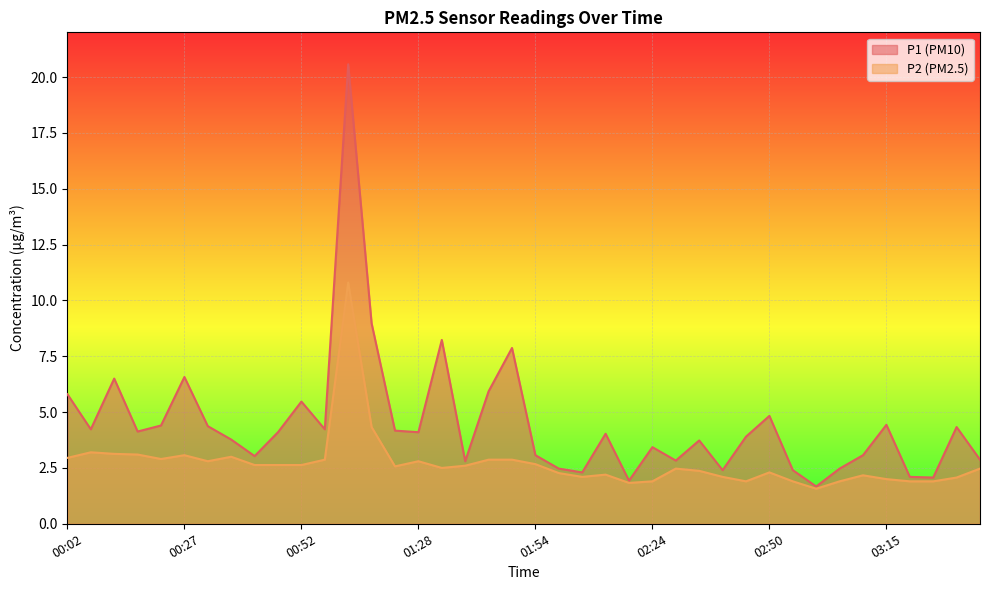

What is the label of the 38th point from the left?

03:25